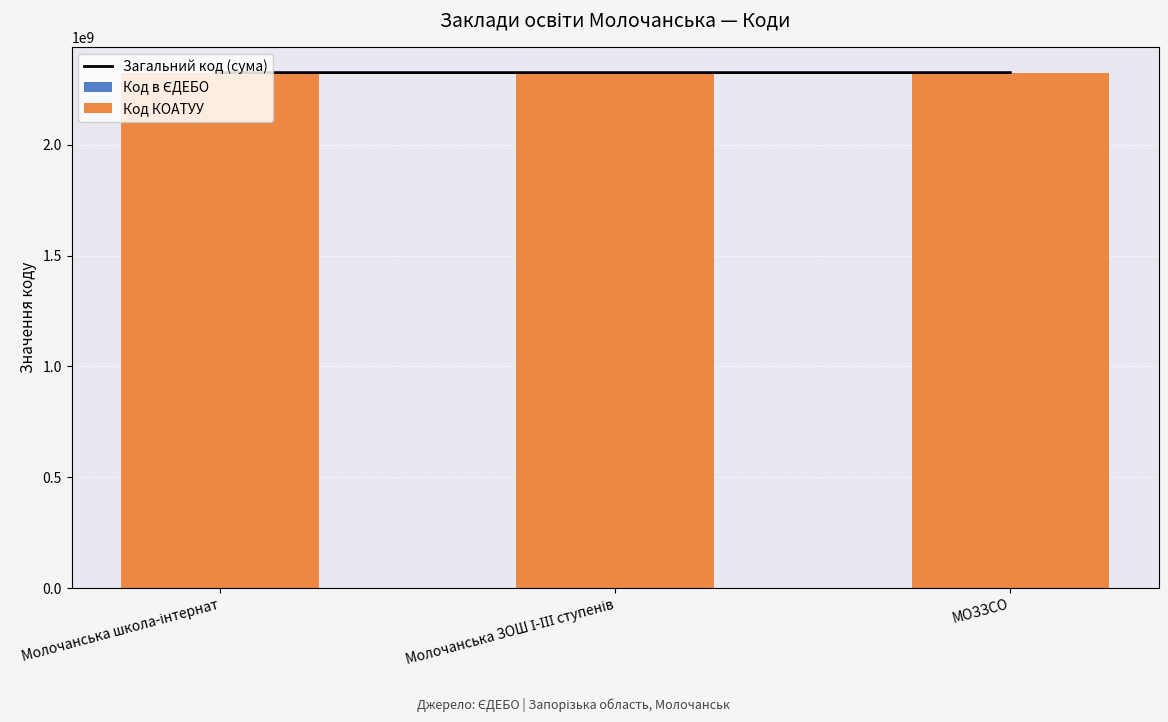

What is the total value across all series at Молочанська ЗОШ І-ІІІ ступенів?

4650690710